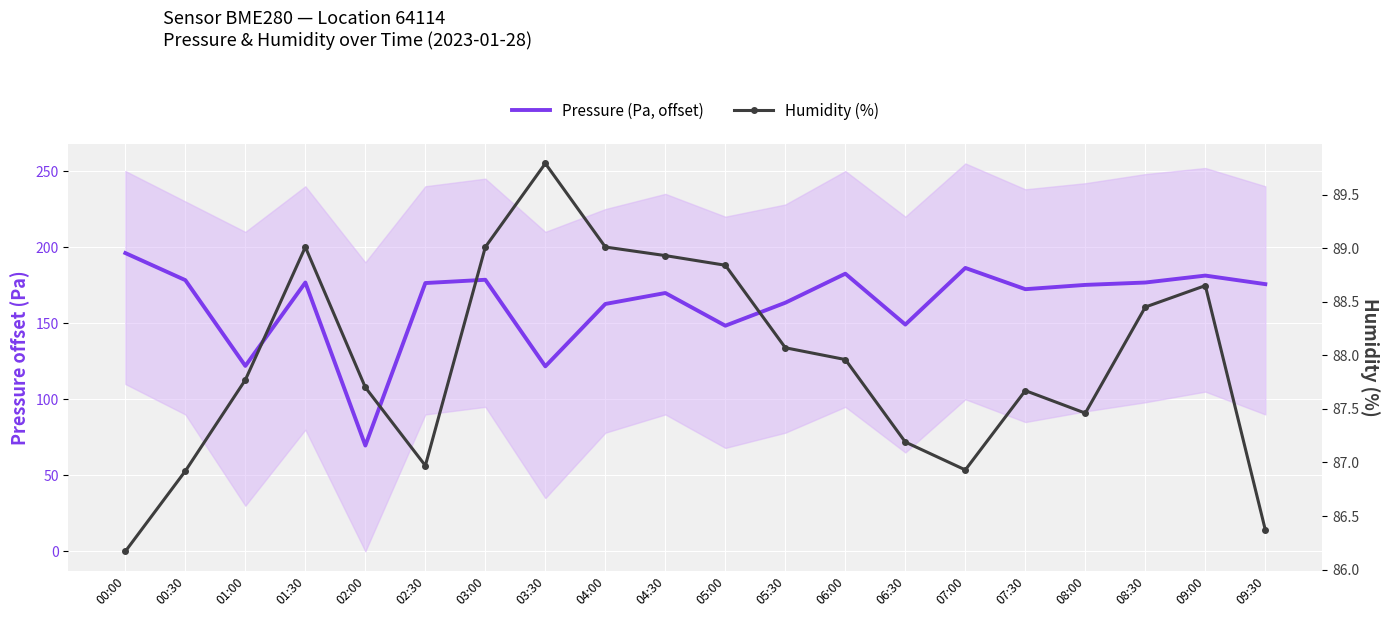

Rank the series by their maximum value, from highest to lowest.

Pressure (Pa, offset), Humidity (%)